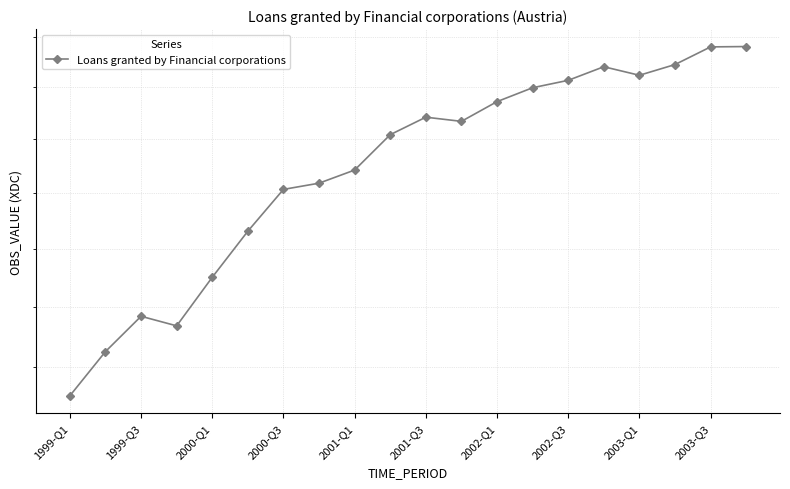

Reading right to left, list all the values displayed in this chart.

308104	308034	304508	302388	304075	301394	299941	297236	293439	294237	290902	284272	281848	280709	273164	265081	256820	258426	252548	245374